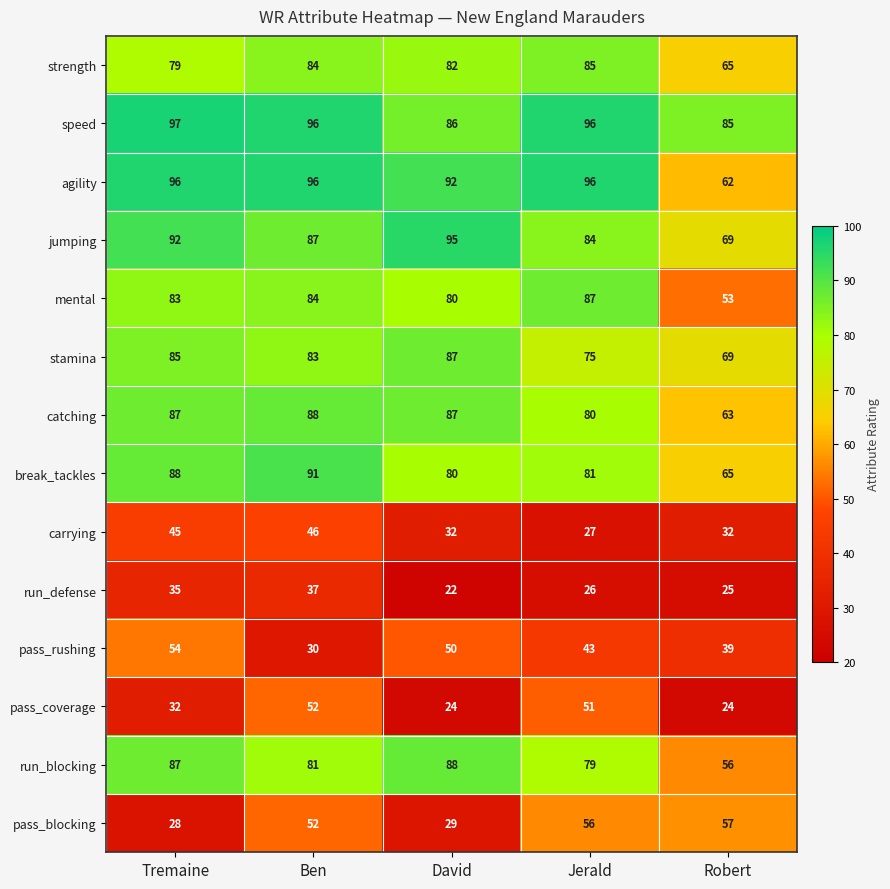

What is the approximate value of run_defense at Jerald, to the nearest 10?

30